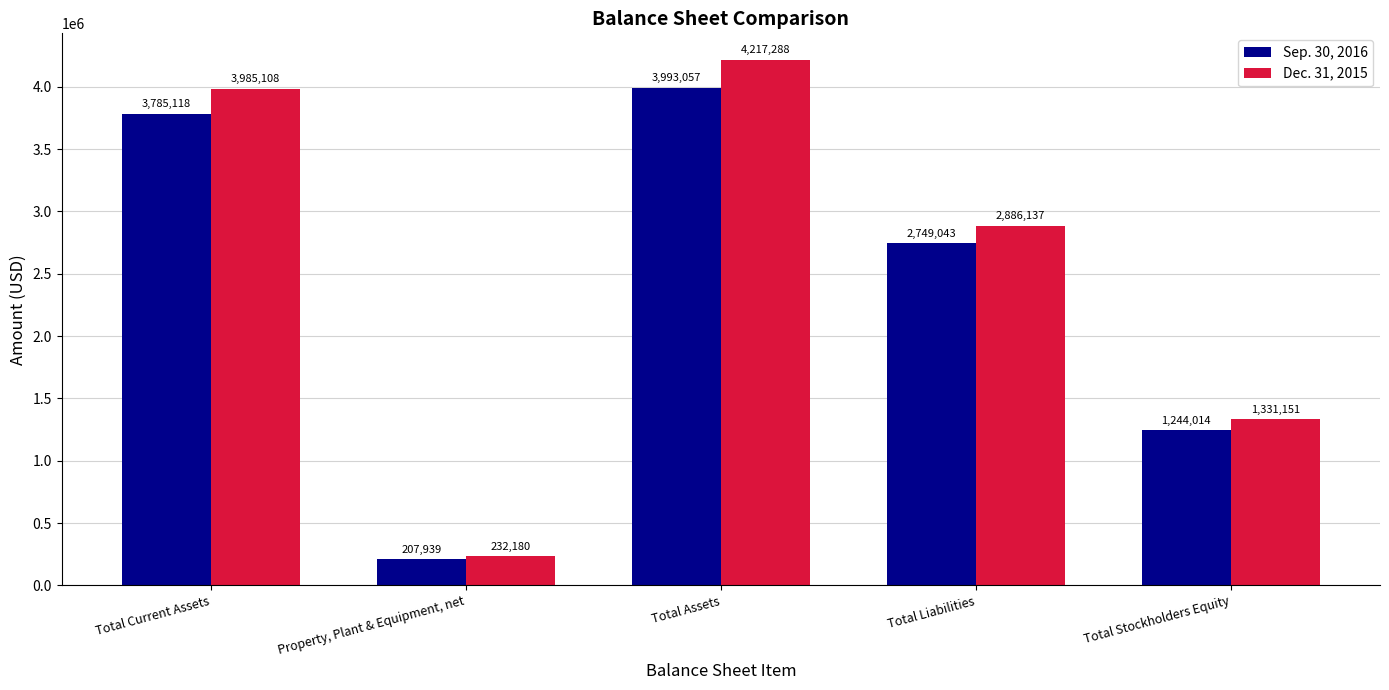

Reading right to left, list all the values displayed in this chart.

Sep. 30, 2016: Total Stockholders Equity=1244014	Total Liabilities=2749043	Total Assets=3993057	Property, Plant & Equipment, net=207939	Total Current Assets=3785118
Dec. 31, 2015: Total Stockholders Equity=1331151	Total Liabilities=2886137	Total Assets=4217288	Property, Plant & Equipment, net=232180	Total Current Assets=3985108